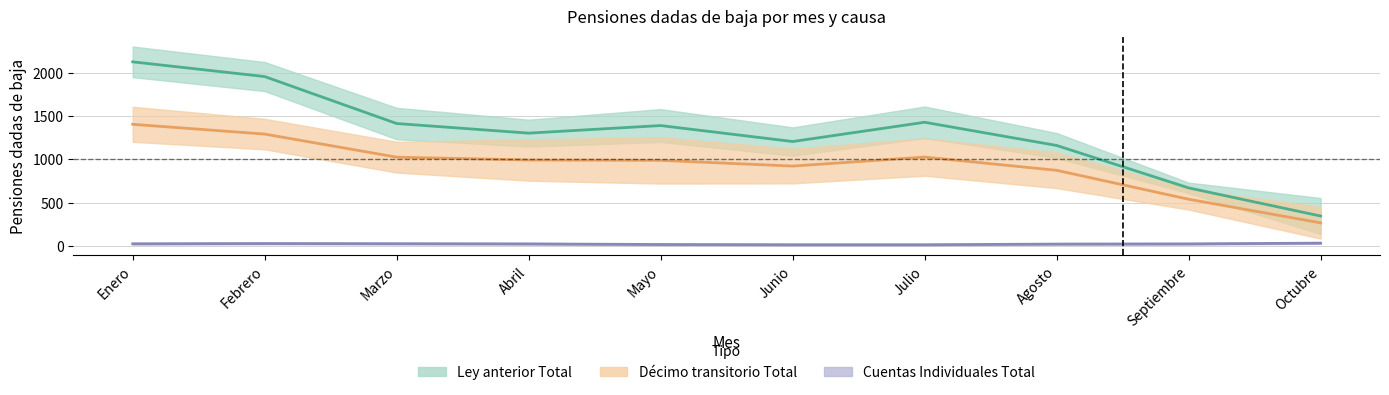

At which category is the sum across all series the highest?

Enero